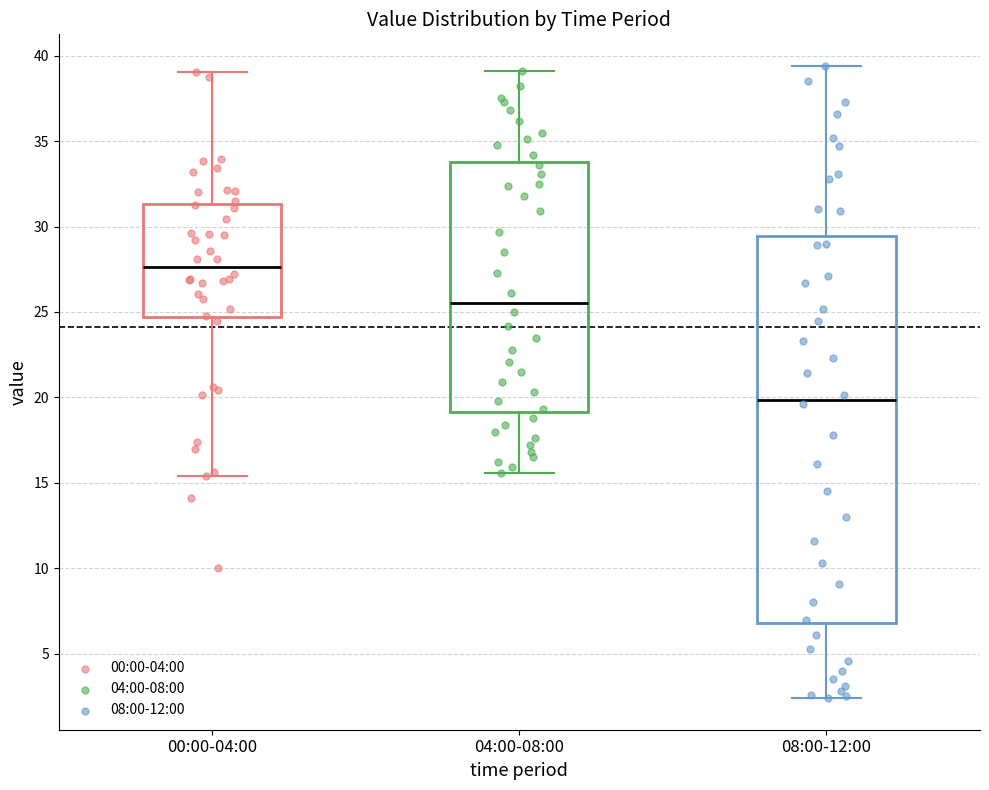

Reading left to right, read every box against the y-axis: the position of its median line, the range the box covers, and the ends of its whiskers. The values are not printed on the chart, so give them approximately, as read against the axis.

00:00-04:00: median 27.5, box 24.5 to 31.5, whiskers 15.5 to 39.0
04:00-08:00: median 25.5, box 19.0 to 34.0, whiskers 15.5 to 39.0
08:00-12:00: median 20.0, box 7.0 to 29.5, whiskers 2.5 to 39.5